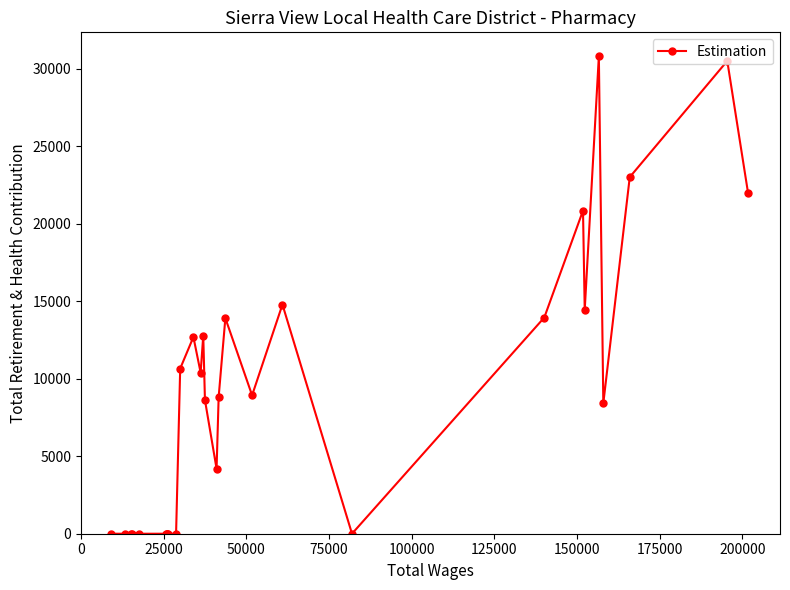

What is the average value?

9301